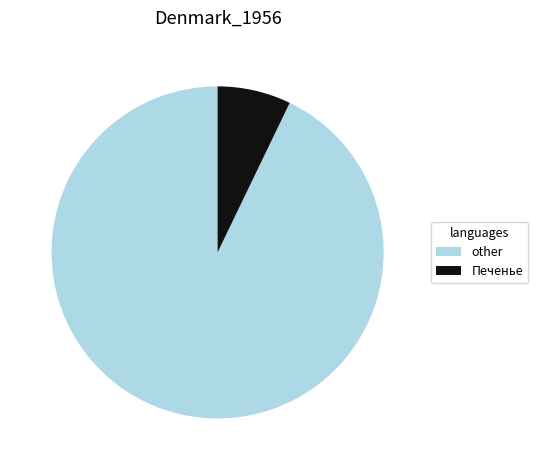

Is other the majority of the pie?

Yes